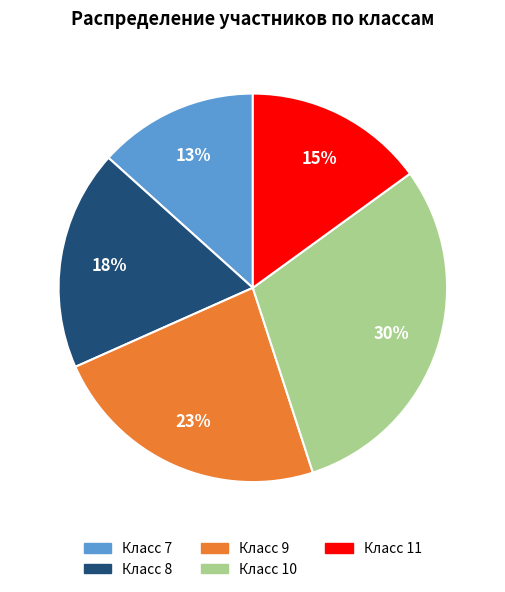

To the nearest percent, what is the average slice percentage?

20%